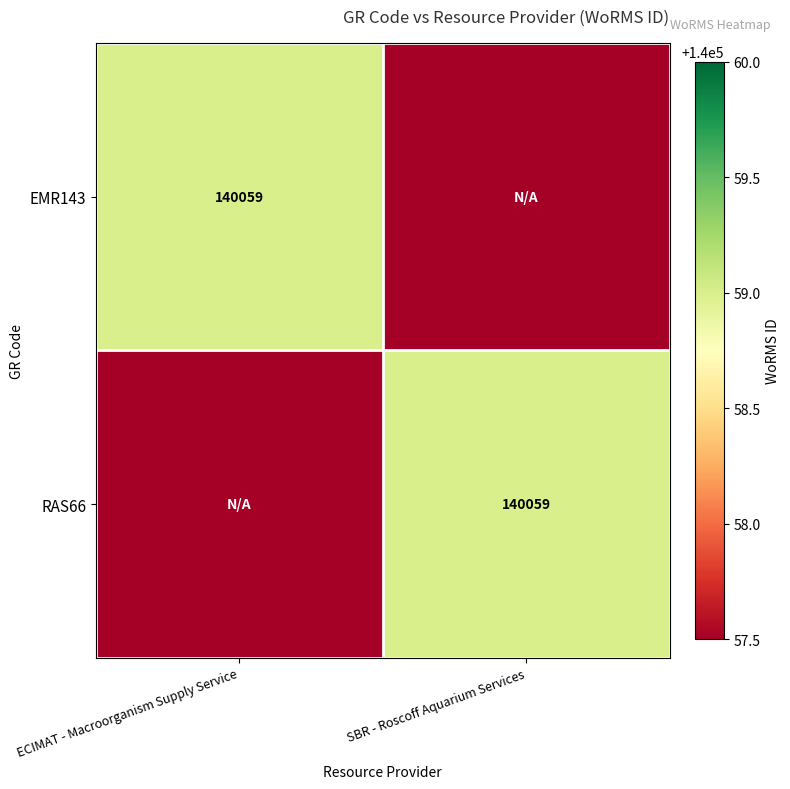

True or false: RAS66 has a value of 50808.2 at SBR - Roscoff Aquarium Services.

False